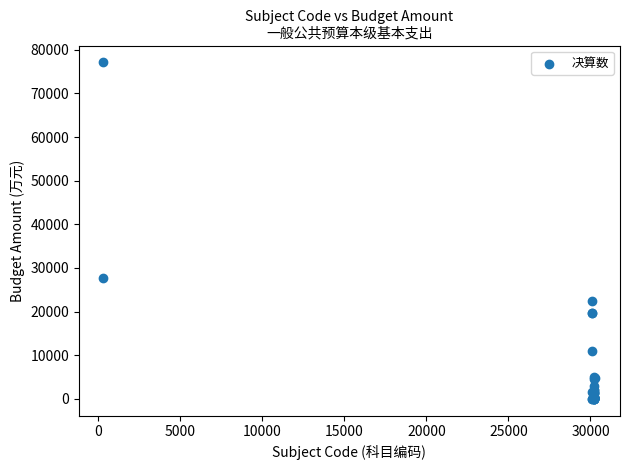

What Y value in the scatter plot is closest to 38564?

27627